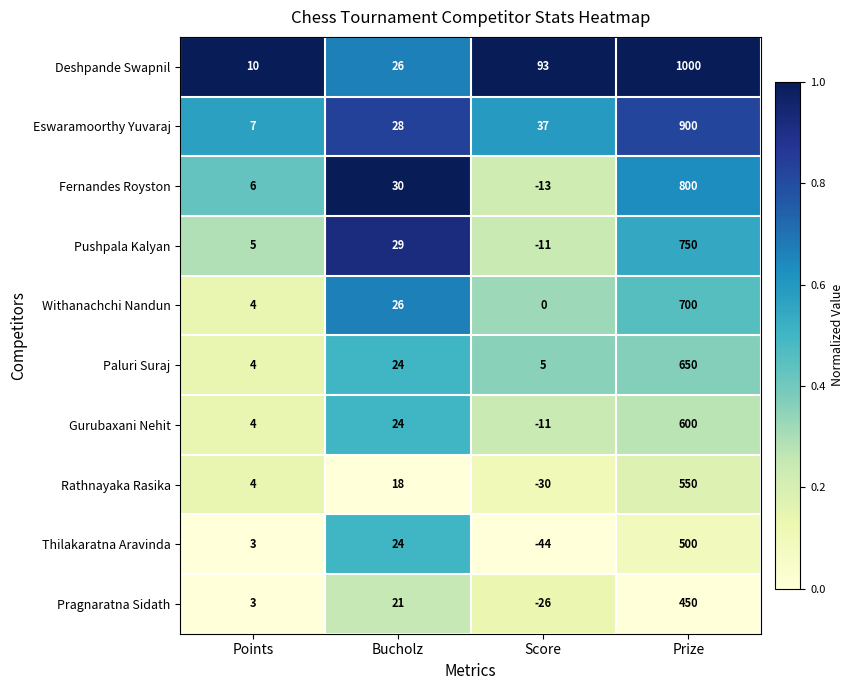

What is the sum of the Eswaramoorthy Yuvaraj values at Points and Score?

44